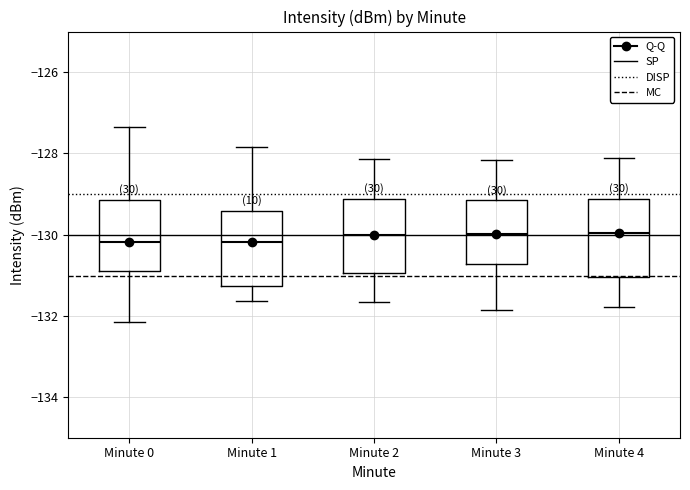

Where does the lower whisker of the box for Minute 3 end on the y-axis? The values are not printed on the chart, so give them approximately, as read against the axis.

-131.8